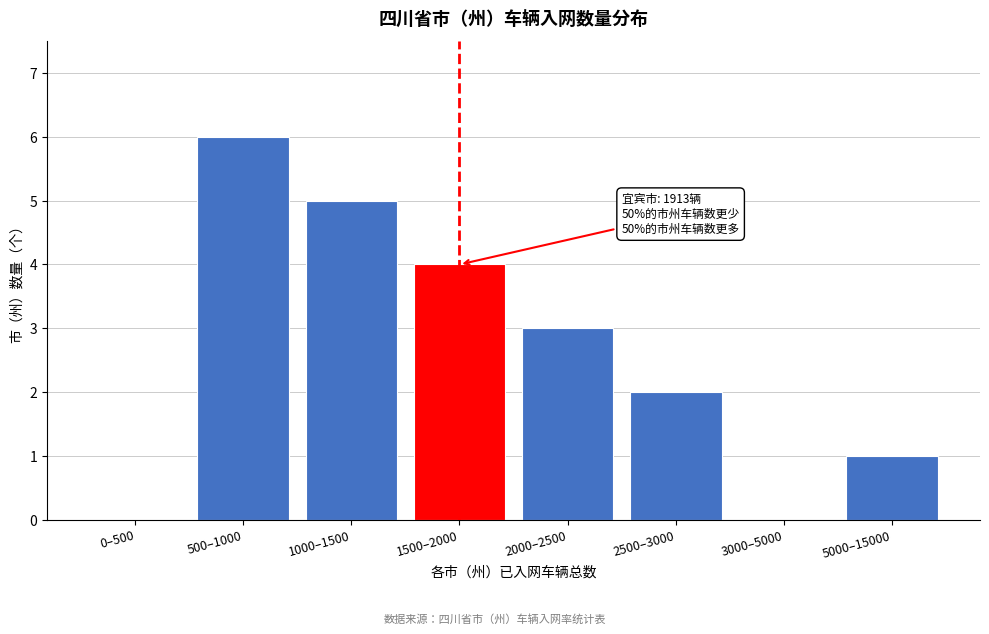

Reading right to left, extract all data points from this chart.

5000–15000=1	3000–5000=0	2500–3000=2	2000–2500=3	1500–2000=4	1000–1500=5	500–1000=6	0–500=0